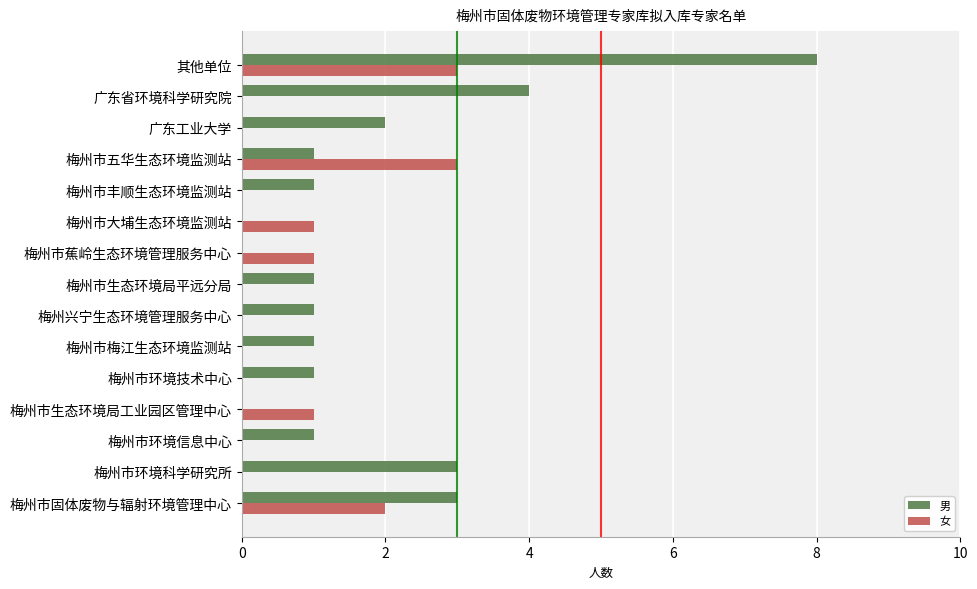

What is the greatest value displayed?

8